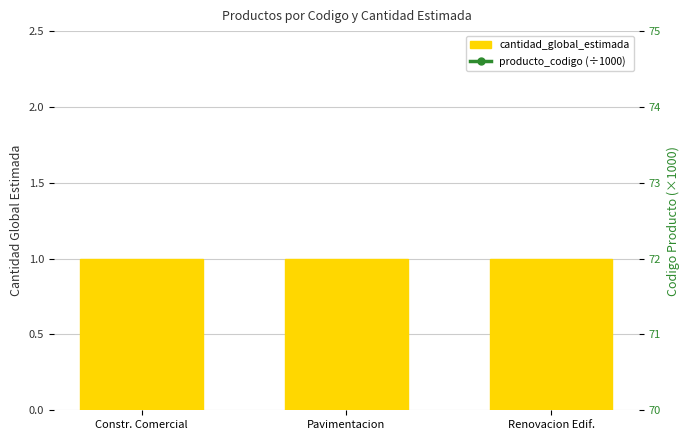

What is the label of the 3rd bar from the right?

Constr. Comercial